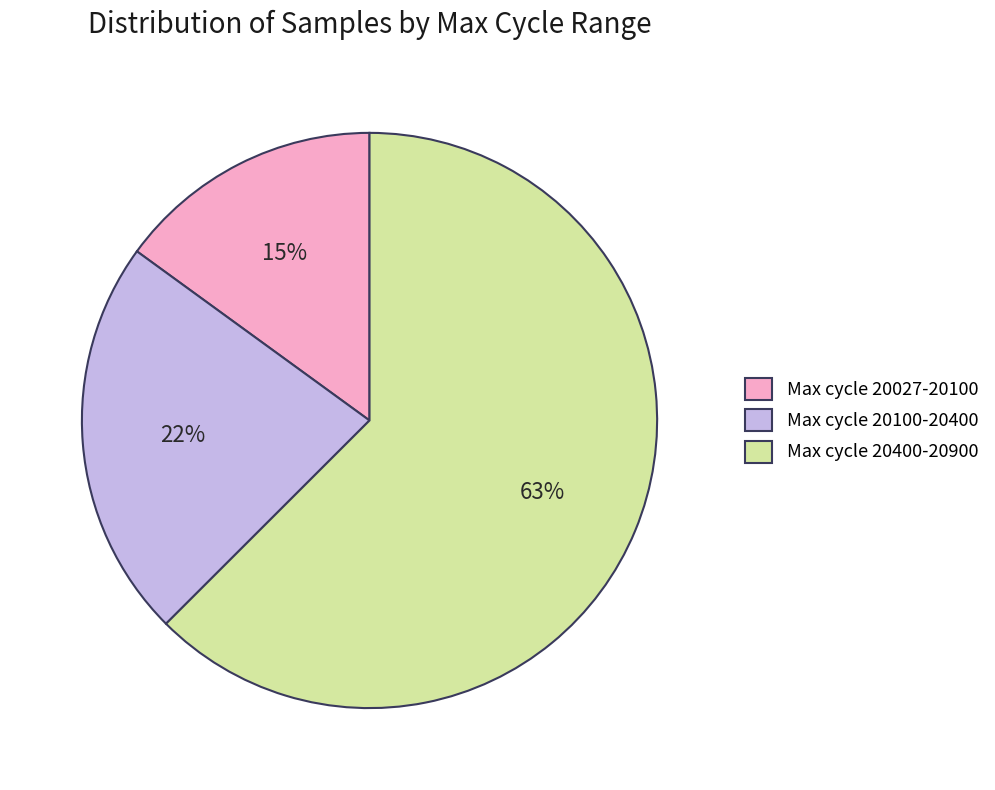

Is there any slice that represents more than half of the pie?

Yes